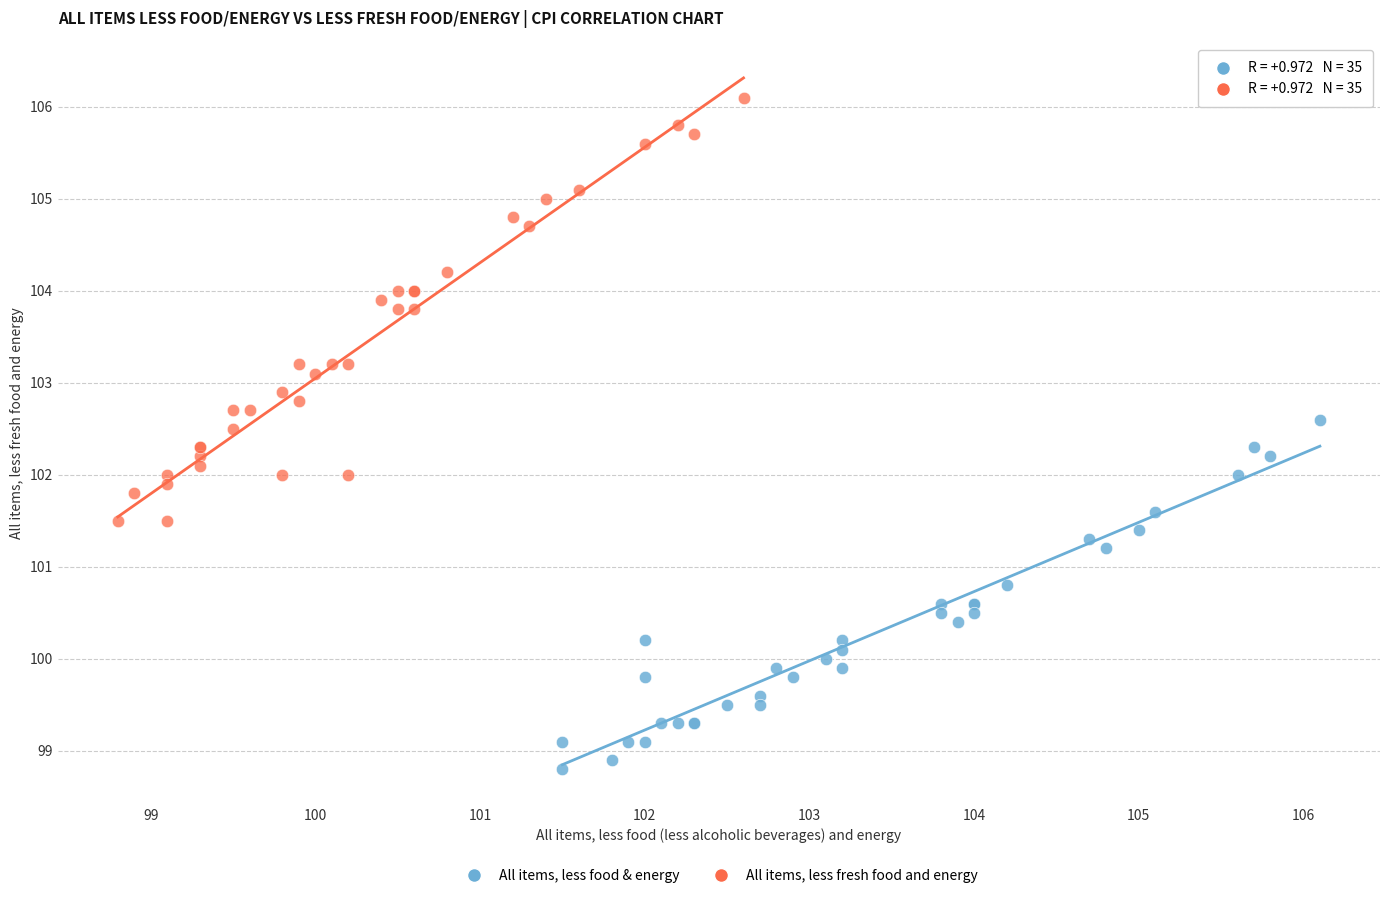

Which series has the widest spread of Y values?

All items, less fresh food and energy